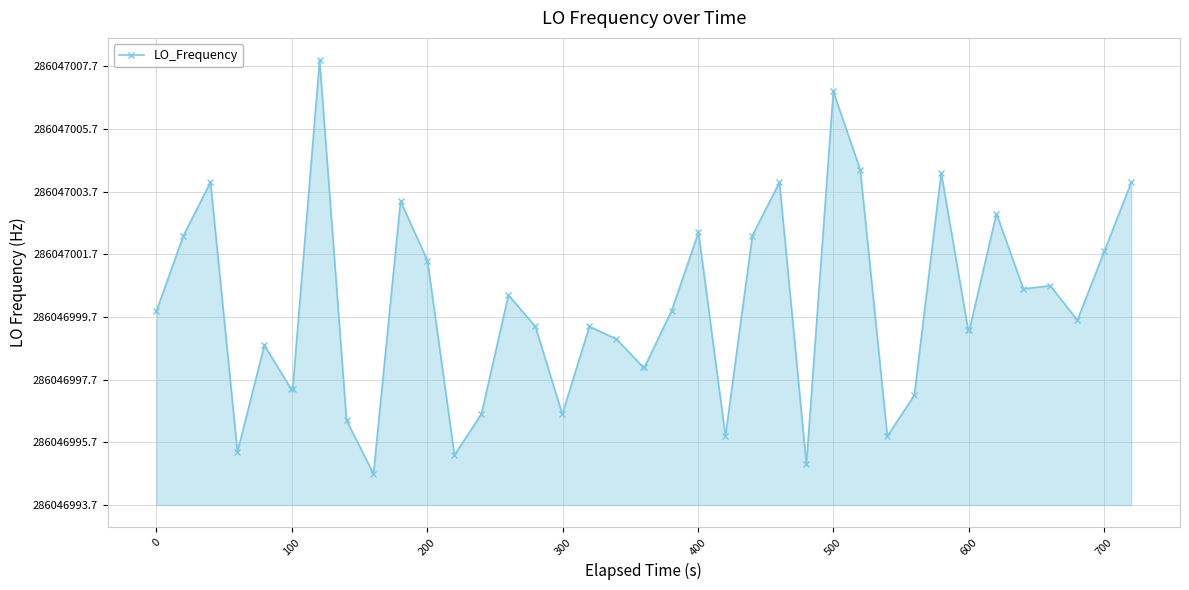

True or false: there are more than 0 points higher than both neighbors.

True